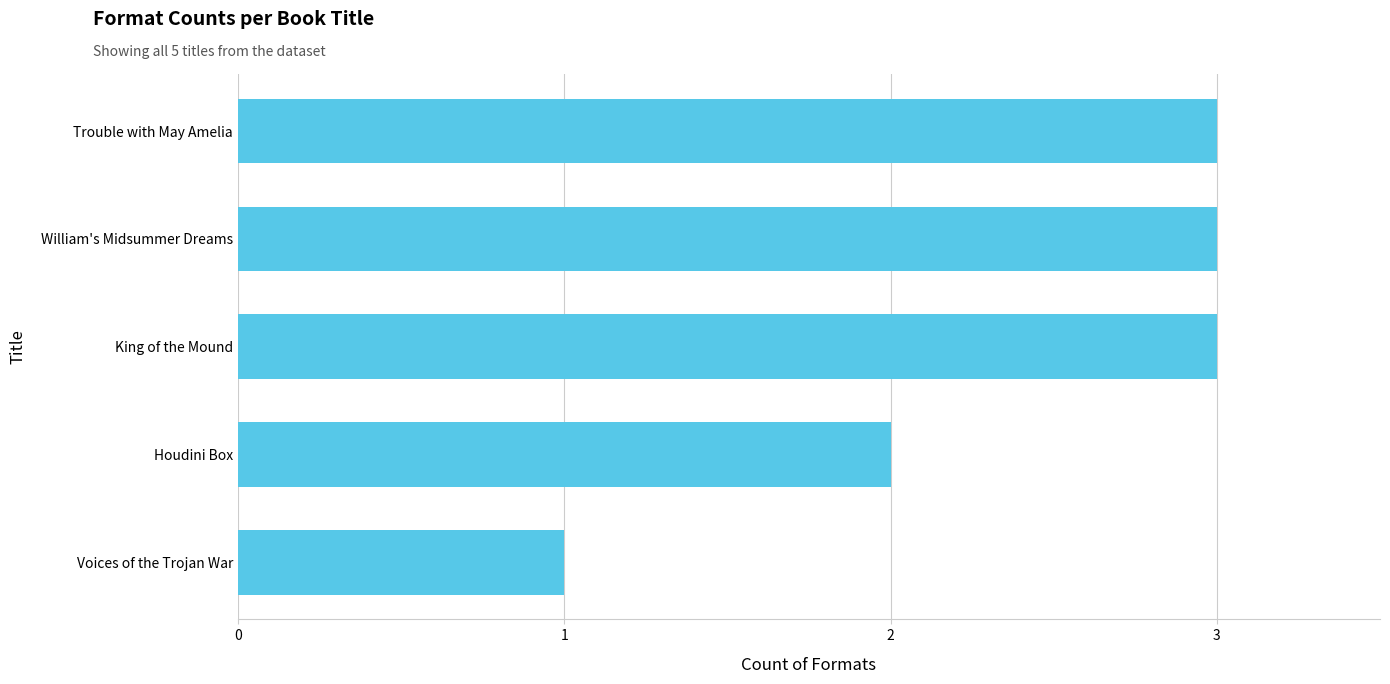

Reading top to bottom, what are all the values shown in this chart?

3	3	3	2	1